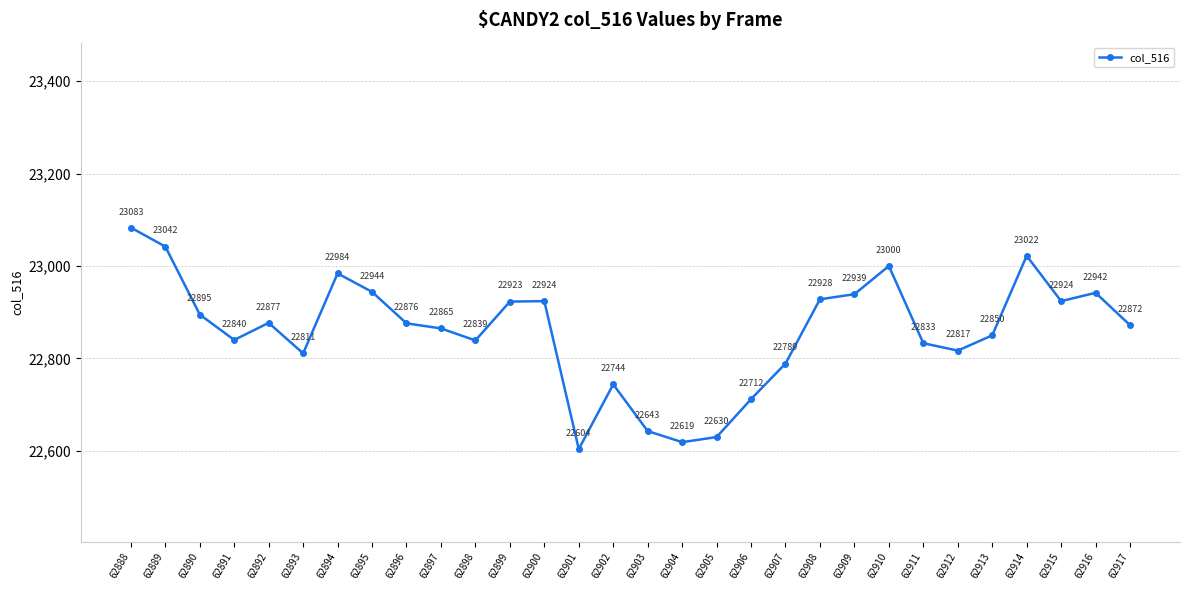

What value does the data have at 62916?

22942